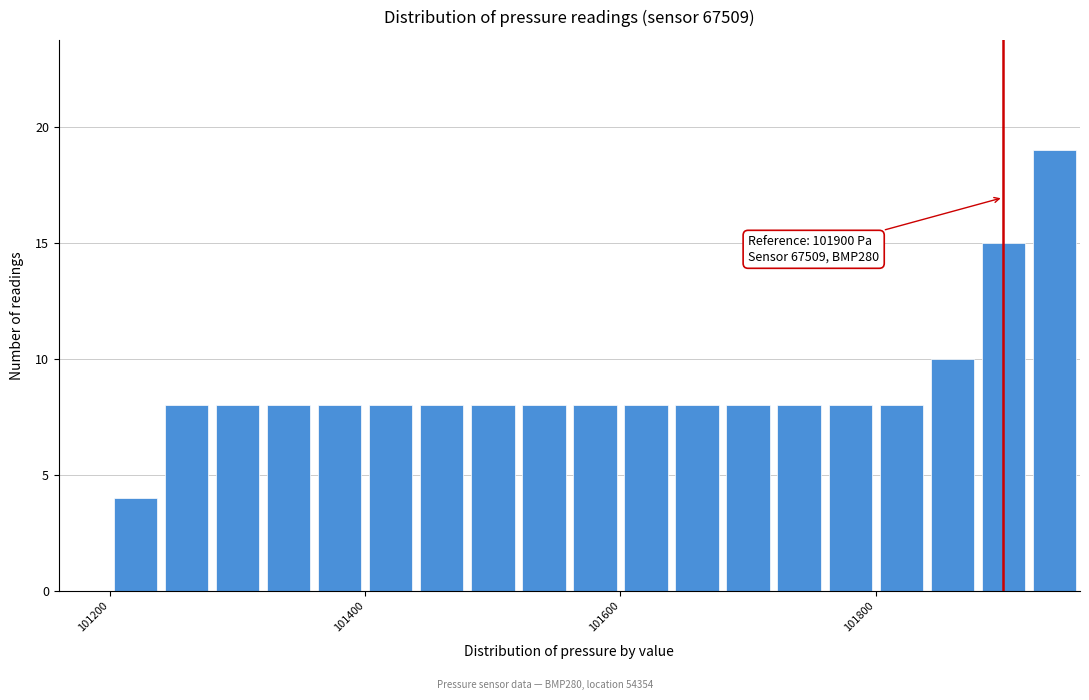

Around what value on the x-axis is the tallest bar? Give the approximate position of its centre, as read against the axis.

101940